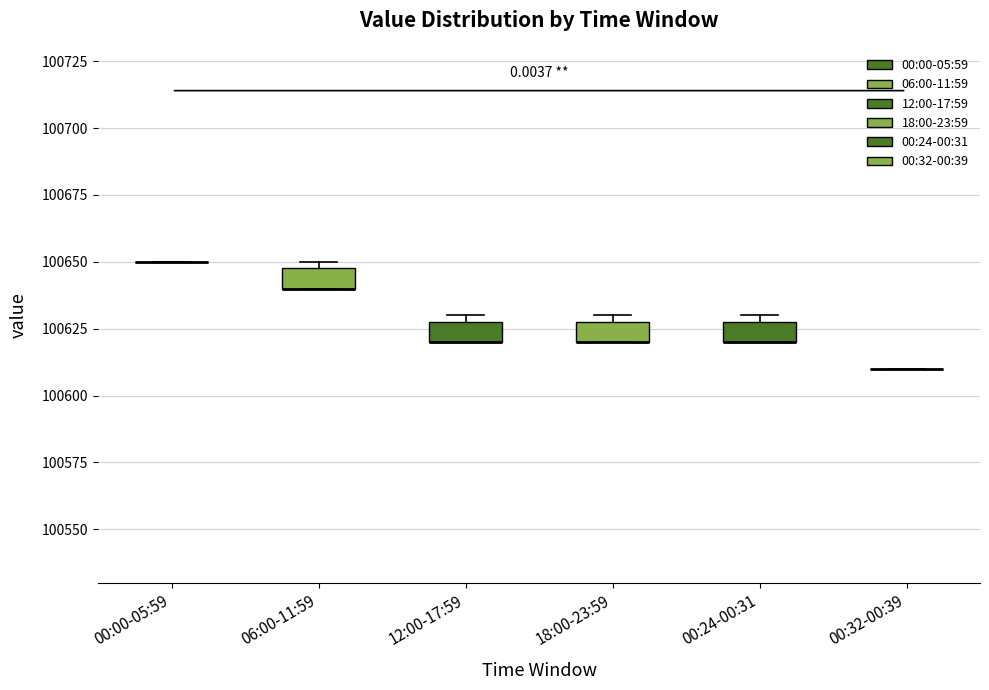

Reading left to right, read every box against the y-axis: the position of its median line, the range the box covers, and the ends of its whiskers. The values are not printed on the chart, so give them approximately, as read against the axis.

00:00-05:59: box collapsed to a line at 100650, whiskers 100650 to 100650
06:00-11:59: median 100640 (drawn on the box's lower edge), box 100640 to 100650, whiskers 100640 to 100650 (just above the box's upper edge)
12:00-17:59: median 100620 (drawn on the box's lower edge), box 100620 to 100630, whiskers 100620 to 100630 (just above the box's upper edge)
18:00-23:59: median 100620 (drawn on the box's lower edge), box 100620 to 100630, whiskers 100620 to 100630 (just above the box's upper edge)
00:24-00:31: median 100620 (drawn on the box's lower edge), box 100620 to 100630, whiskers 100620 to 100630 (just above the box's upper edge)
00:32-00:39: box collapsed to a line at 100610, whiskers 100610 to 100610